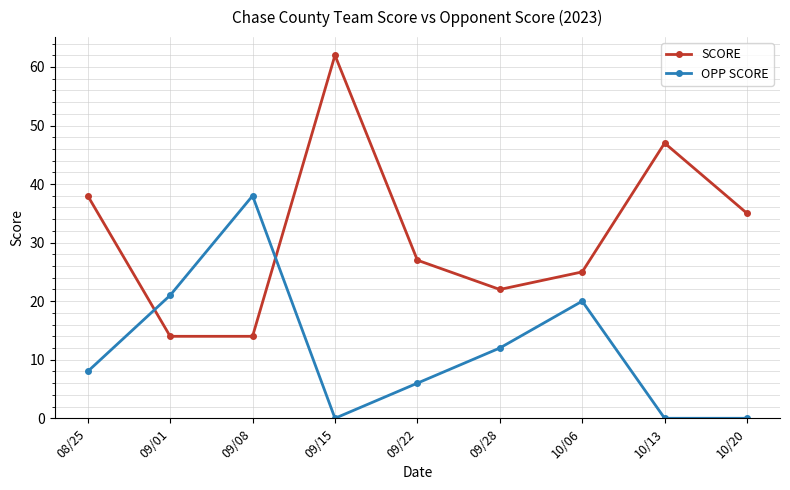

True or false: OPP SCORE has a value of 0 at 09/15.

True